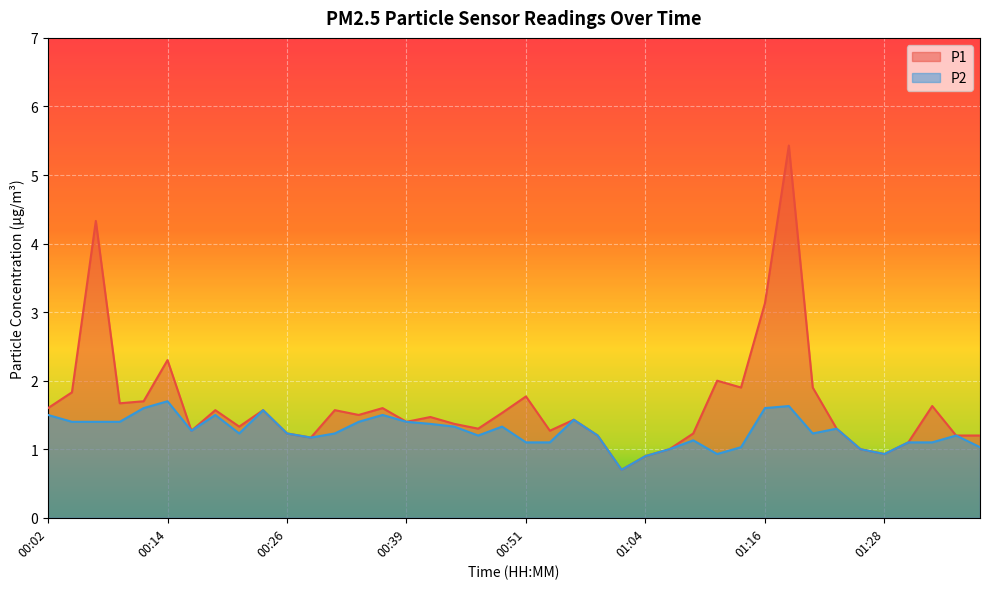

How many categories are shown in the chart?

40